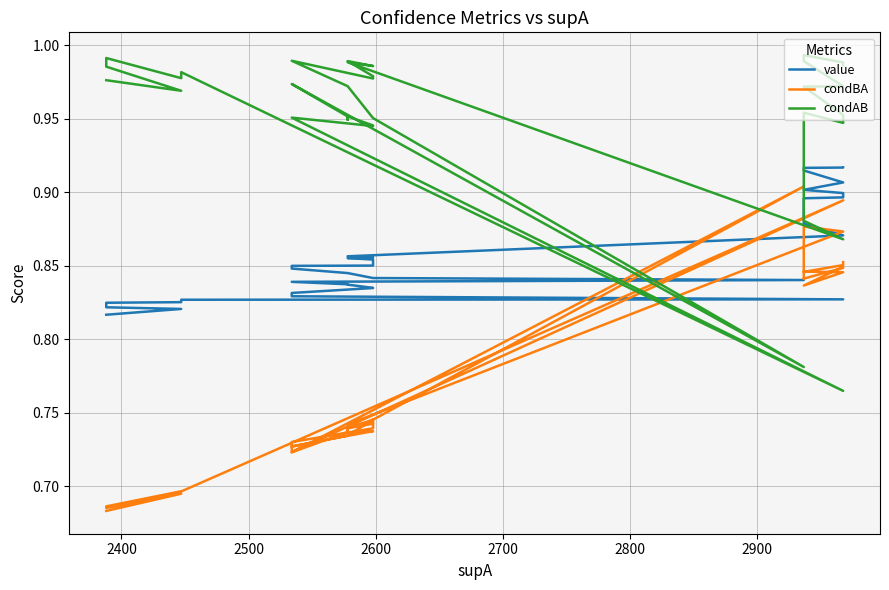

What are all the series names shown in the legend?

value, condBA, condAB